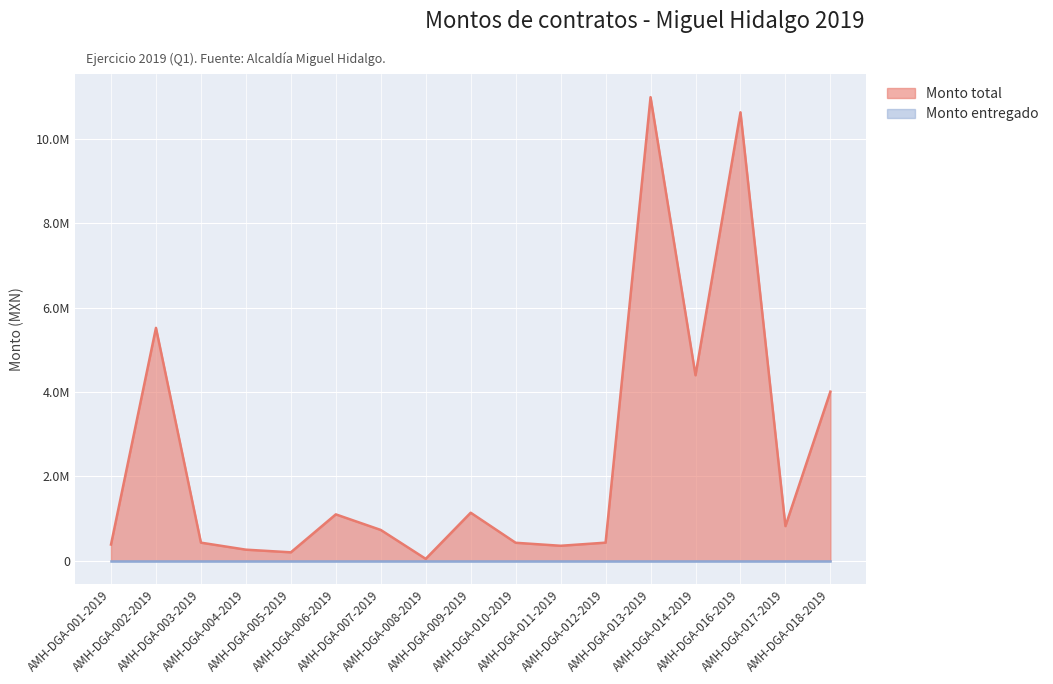

Reading right to left, extract all data points from this chart.

4010340.0	822016.0	10635427.0	4398904.4	10994277.0	429200.0	355194.0	426483.3	1139026.0	44995.8	730220.0	1100000.0	200000.0	263000.0	429200.0	5522816.0	384994.7